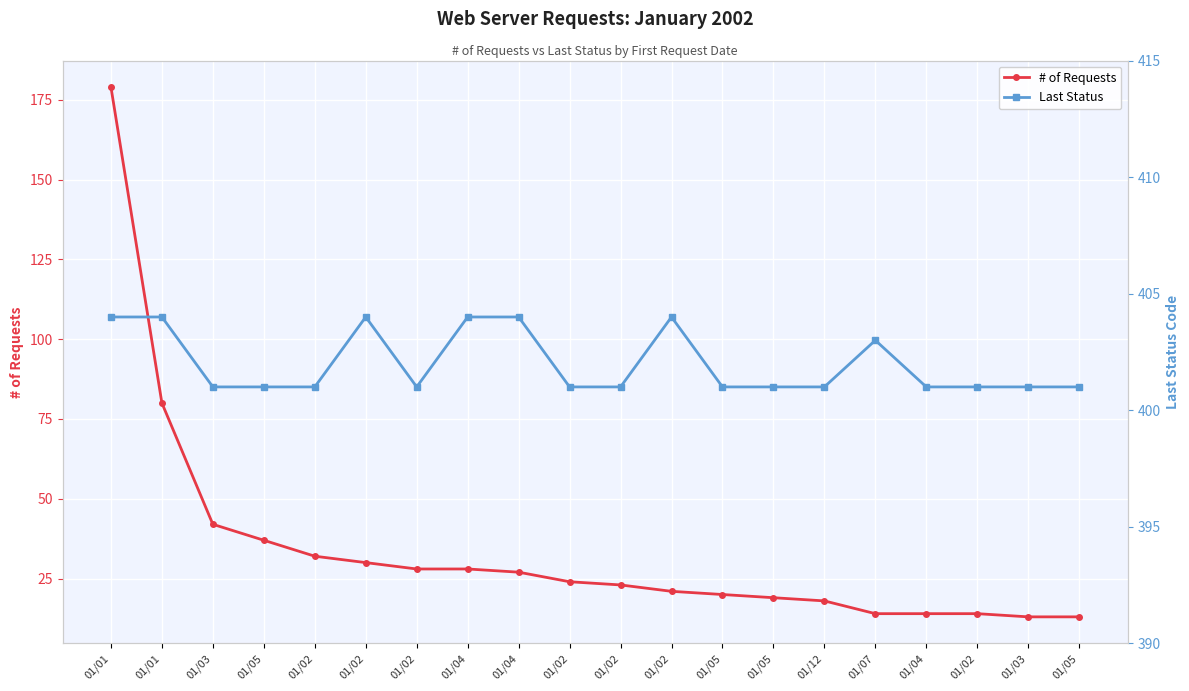

Reading left to right, extract all data points from this chart.

# of Requests: 179	80	42	37	32	30	28	28	27	24	23	21	20	19	18	14	14	14	13	13
Last Status: 404	404	401	401	401	404	401	404	404	401	401	404	401	401	401	403	401	401	401	401